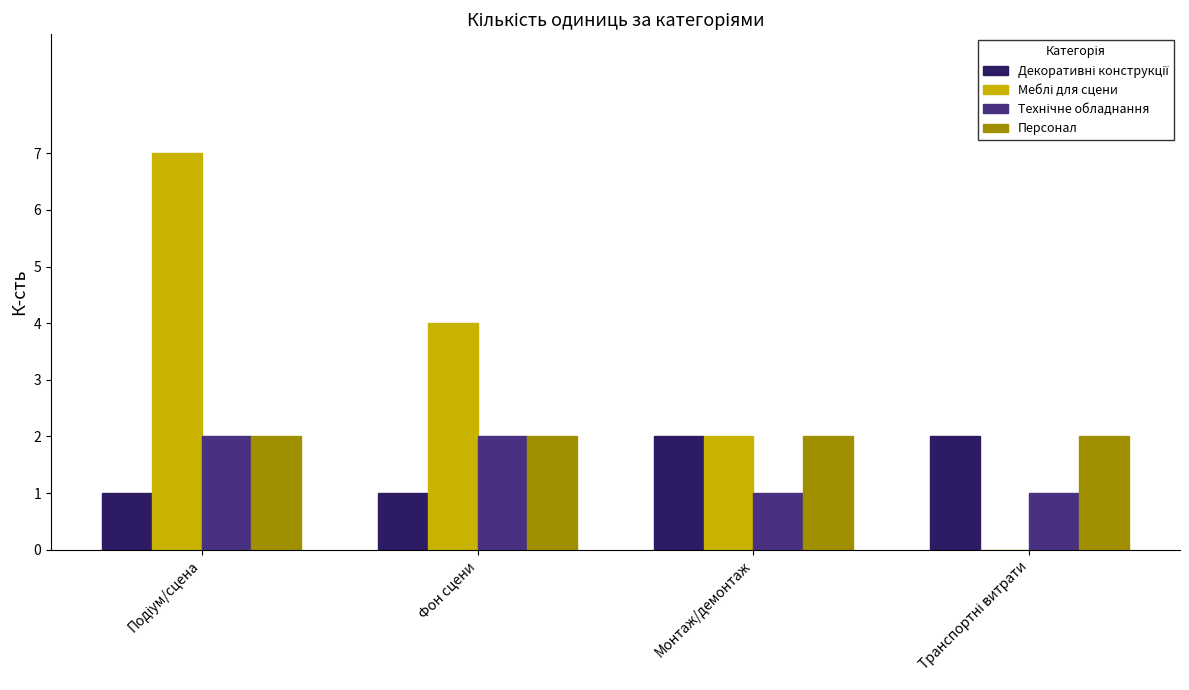

What is the total value across all series at Фон сцени?

9